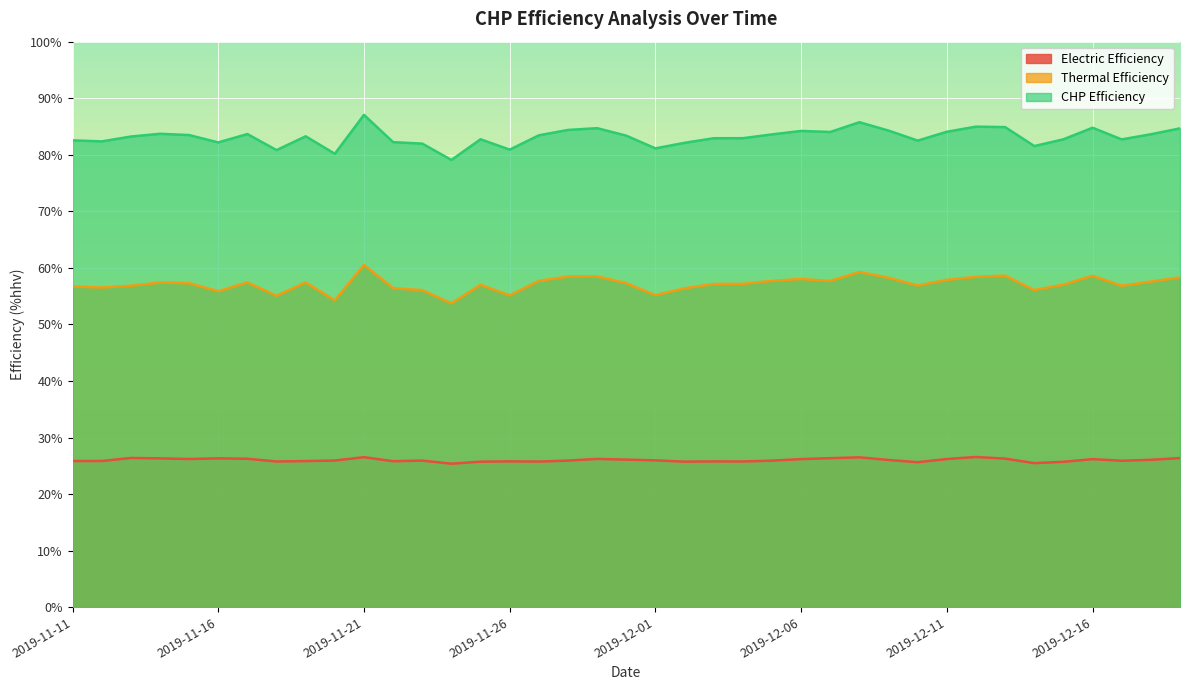

Is the value of CHP Efficiency at 2019-11-26 greater than the value of Electric Efficiency at 2019-11-11?

Yes